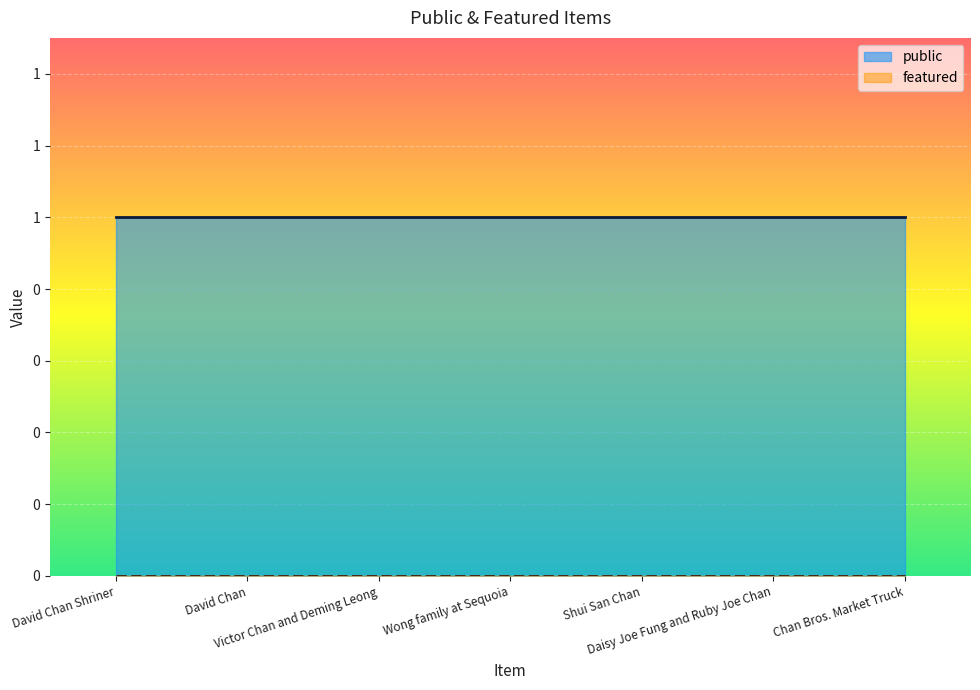

At Chan Bros. Market Truck, list the series in order from largest to smallest.

public, featured